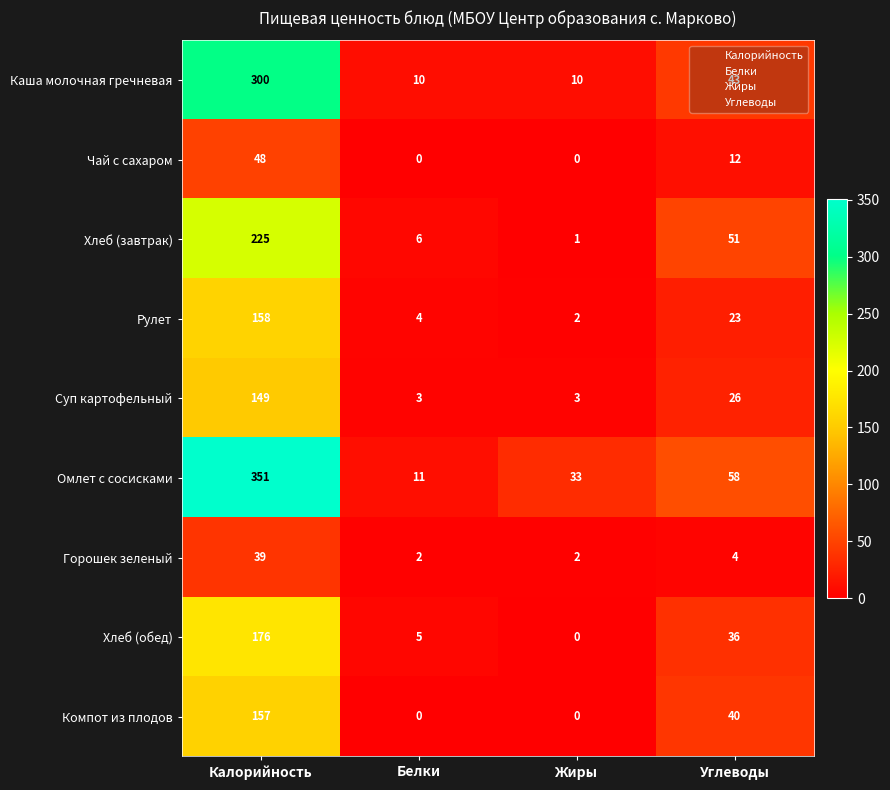

Rank the series by their maximum value, from highest to lowest.

Омлет с сосисками, Каша молочная гречневая, Хлеб (завтрак), Хлеб (обед), Рулет, Компот из плодов, Суп картофельный, Чай с сахаром, Горошек зеленый